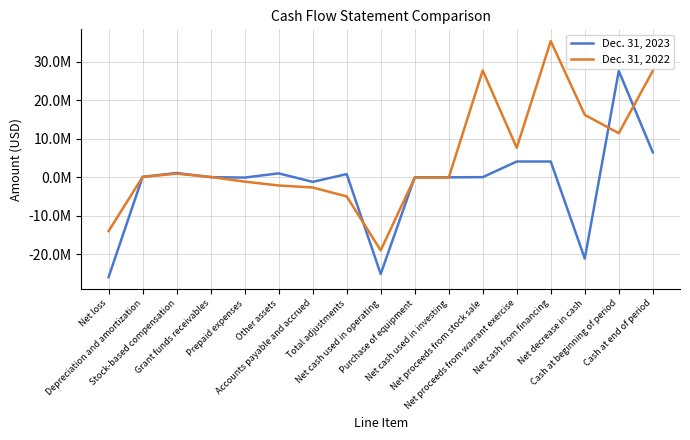

Which category has the highest value in the Dec. 31, 2022 series?

Net cash from financing